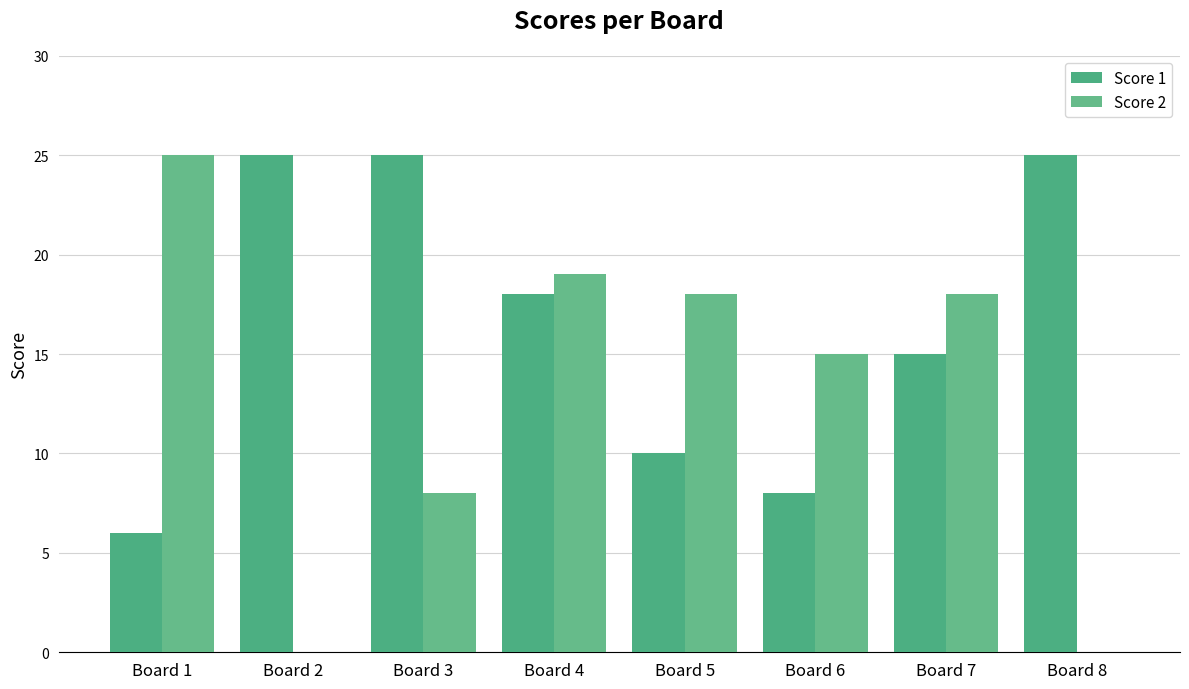

Between Board 2 and Board 7, which series saw the biggest shift?

Score 2